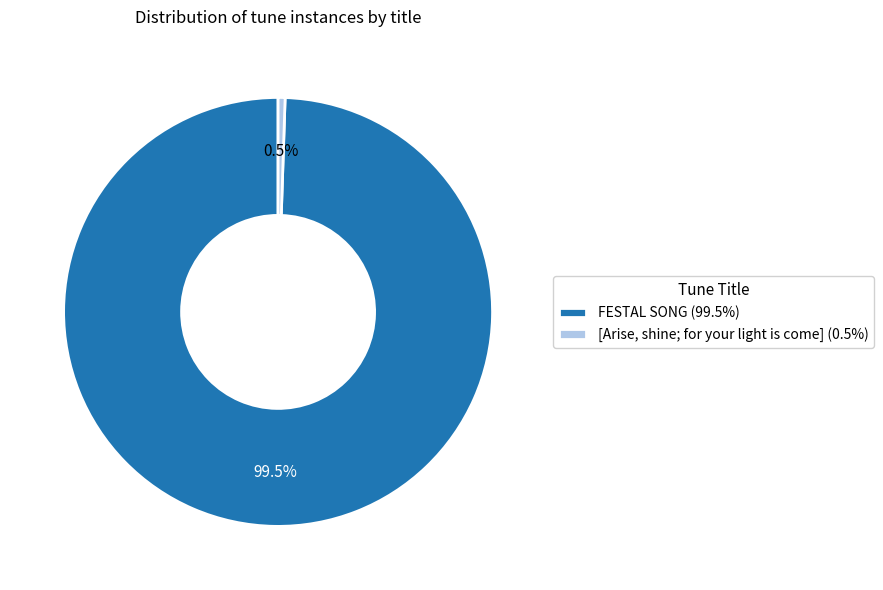

Combined, what portion of the pie is FESTAL SONG (99.5%) and [Arise, shine; for your light is come] (0.5%)?

100.0%